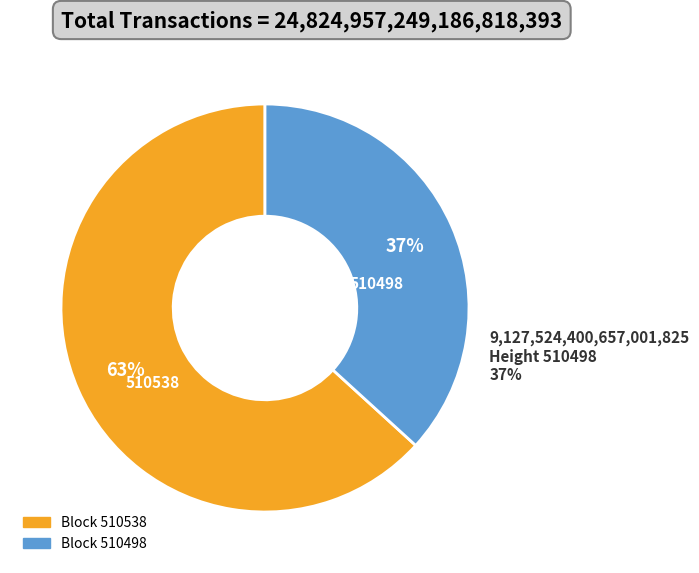

How many segments does this pie chart have?

2